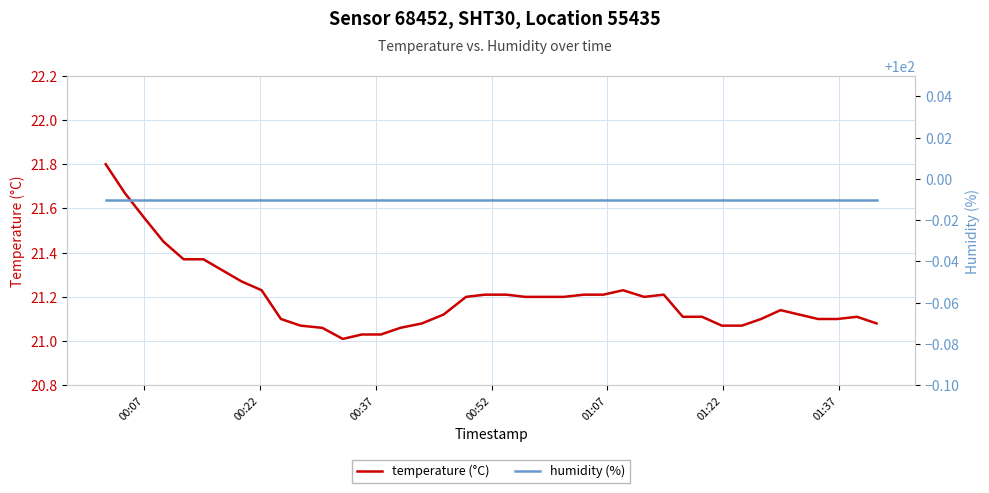

What is the difference between the maximum and minimum values in the temperature (°C) series?

0.8